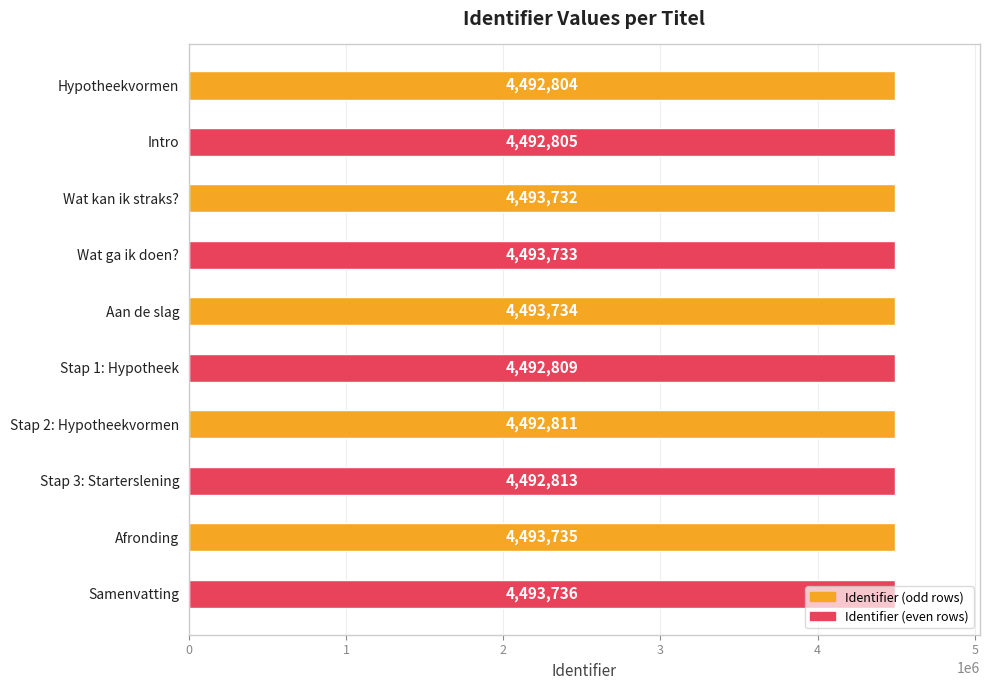

What is the greatest value displayed?

4493736